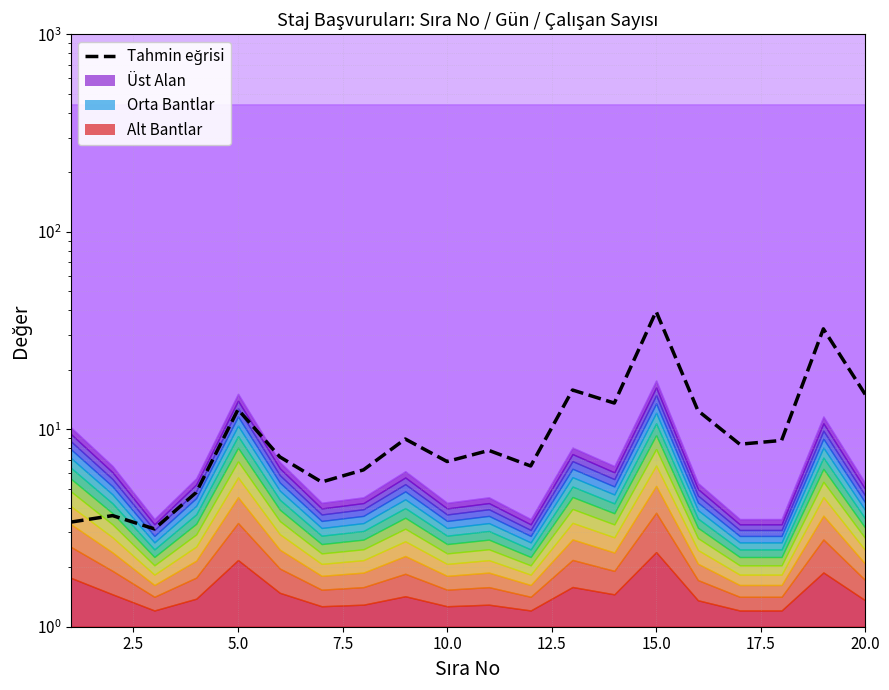

What is the average value?

11.1